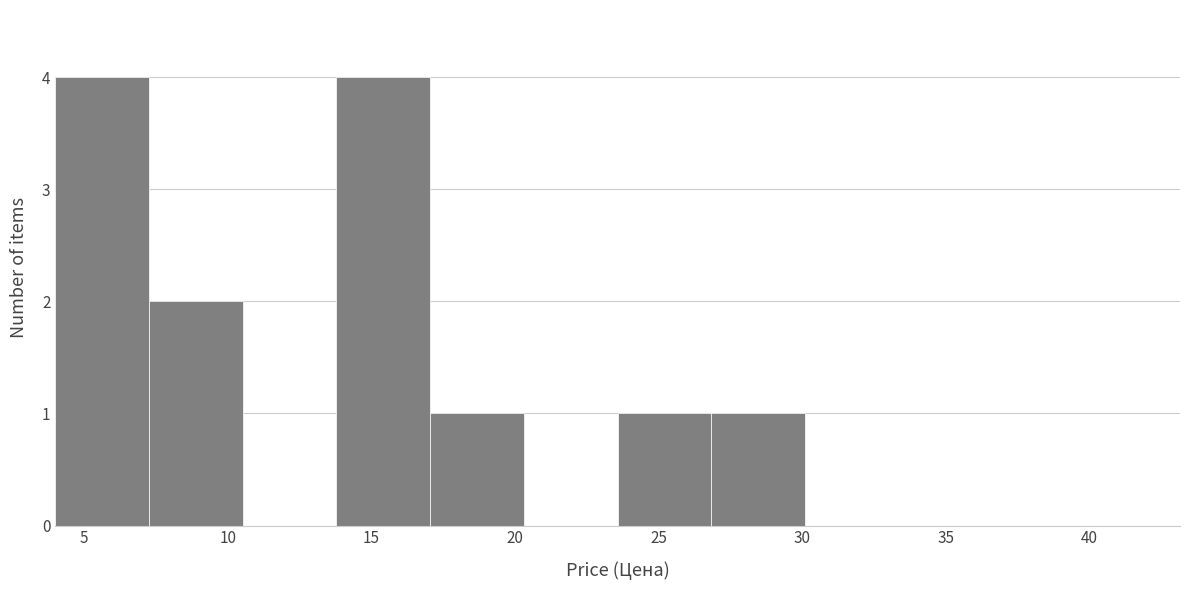

What is the height of the bar covering 17.0 to 20.5 on the x-axis? Neither the bar edges nor the heights are printed on the chart, so give them approximately, as read against the axes.

1